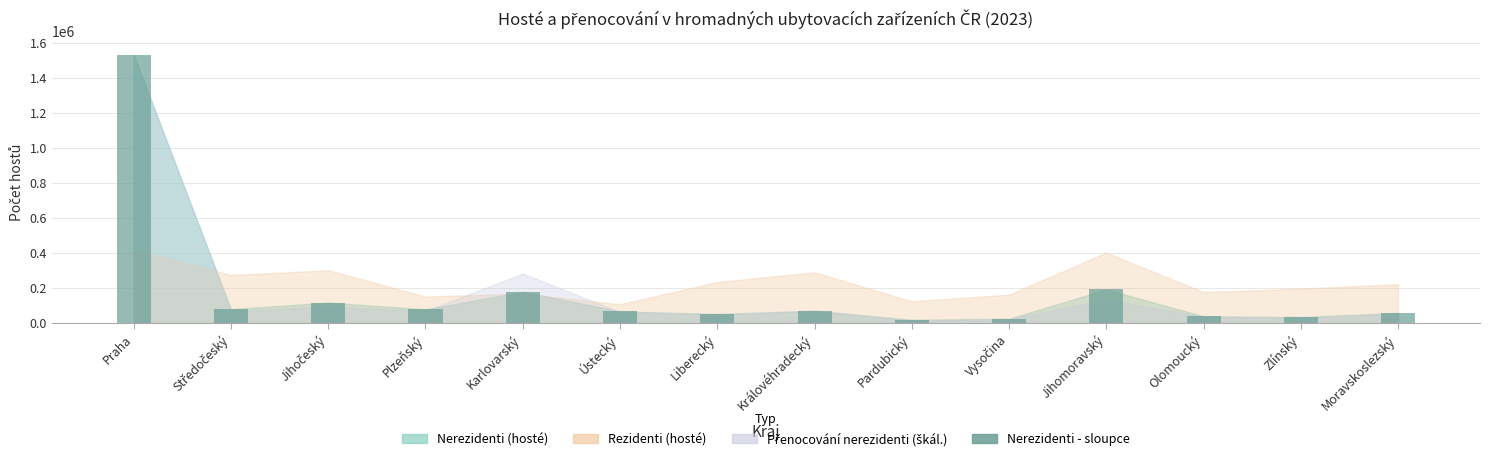

What value does the data have at Jihomoravský?

191774